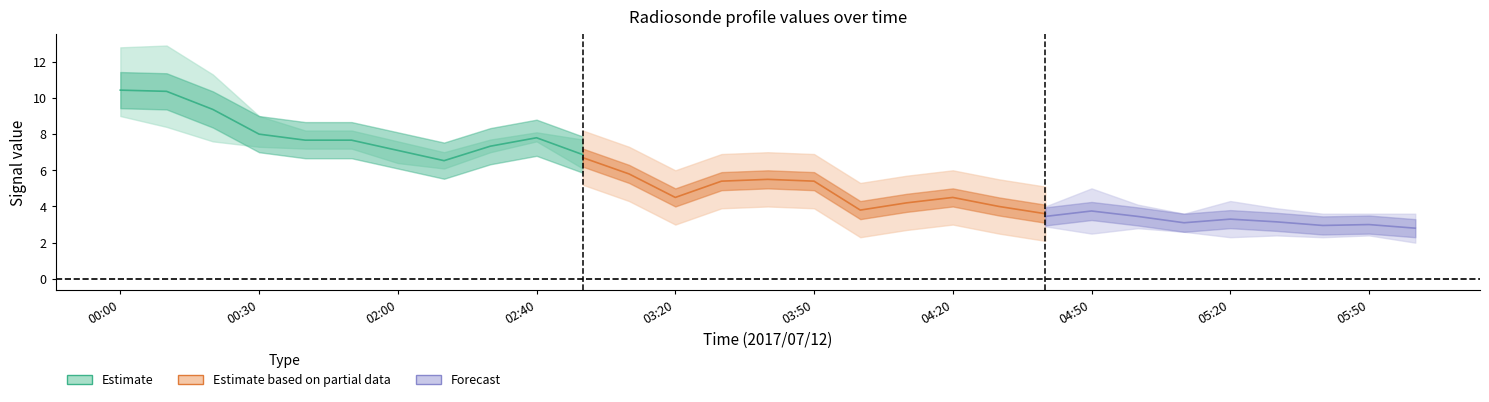

At which category does 2.194 reach its first local valley?

02:10